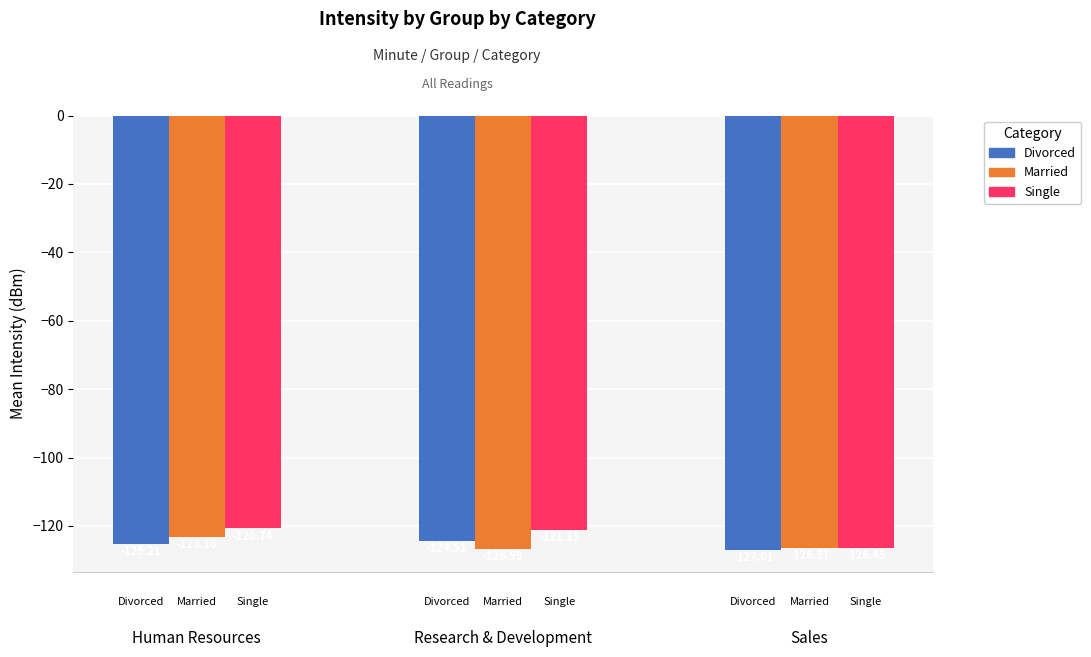

True or false: Single has a value of -126.5 at Sales.

True